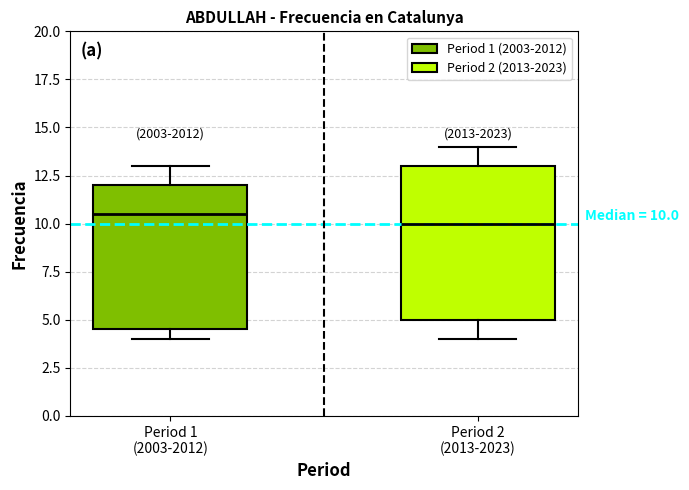

Comparing the boxes themselves (not the whiskers), which one is the tallest?

Period 2 (2013-2023)